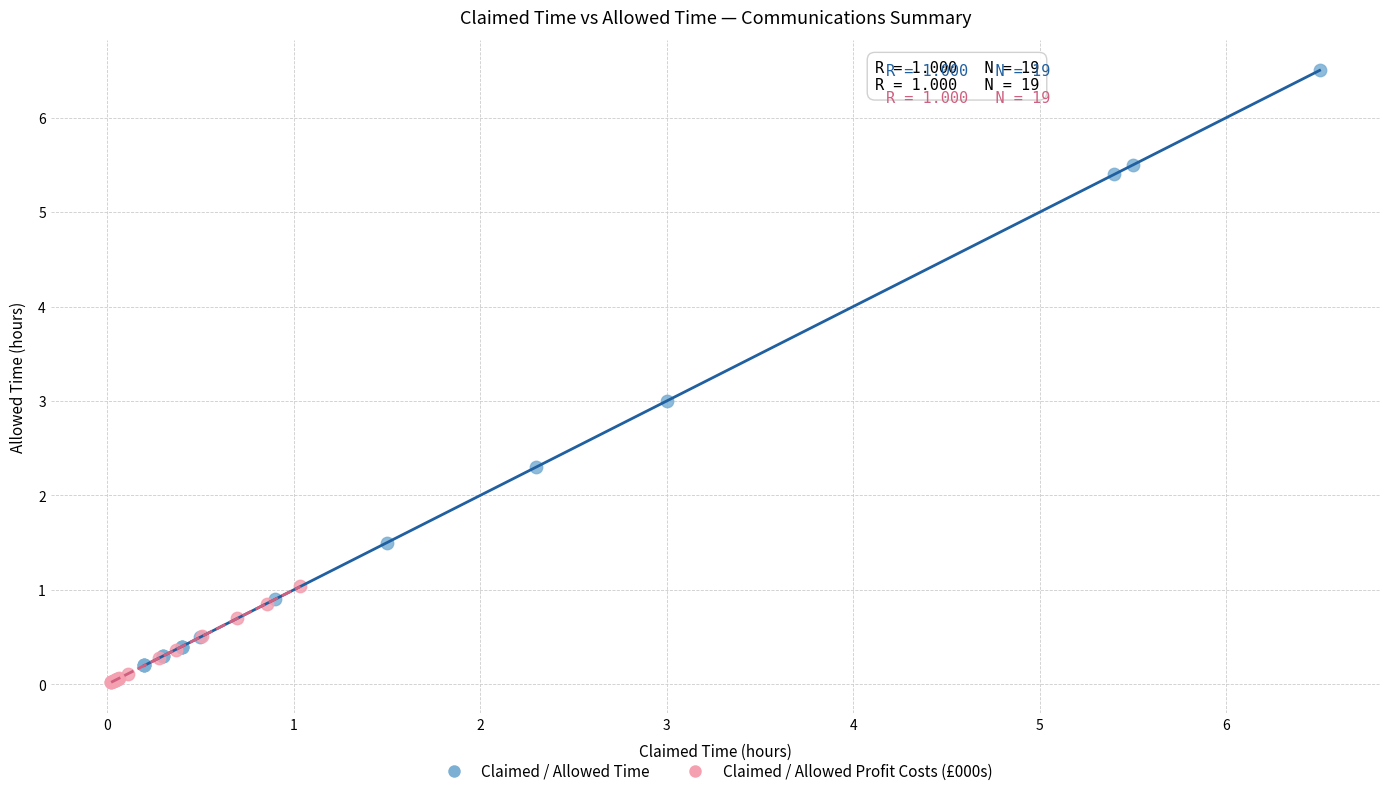

What are all the series names shown in the legend?

Claimed / Allowed Time, Claimed / Allowed Profit Costs (£000s)